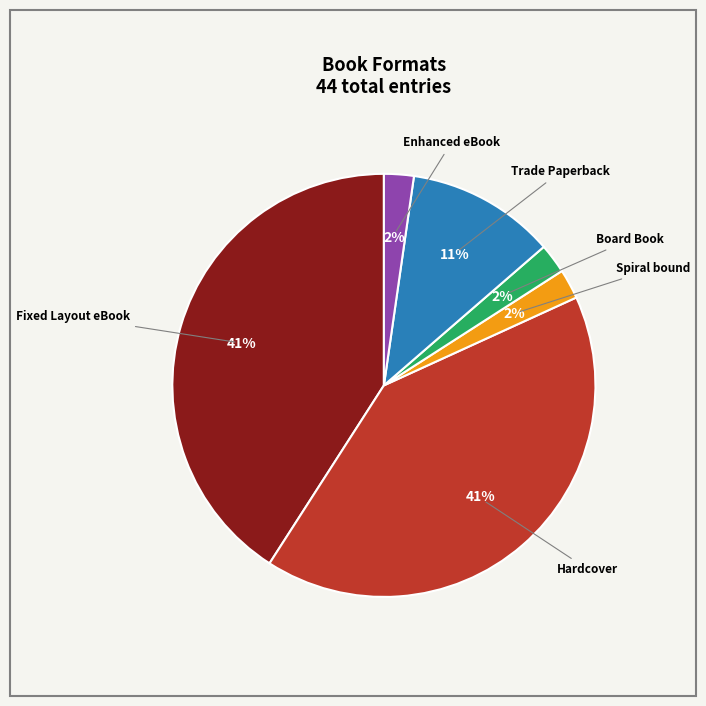

To the nearest percent, what is the difference between the largest and smallest slice percentages?

39%